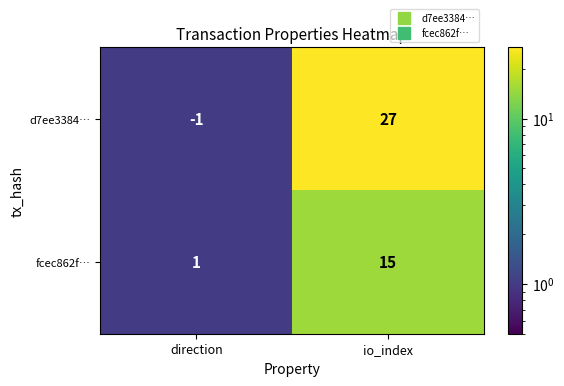

Is it true that fcec862f… equals 2 at direction?

False